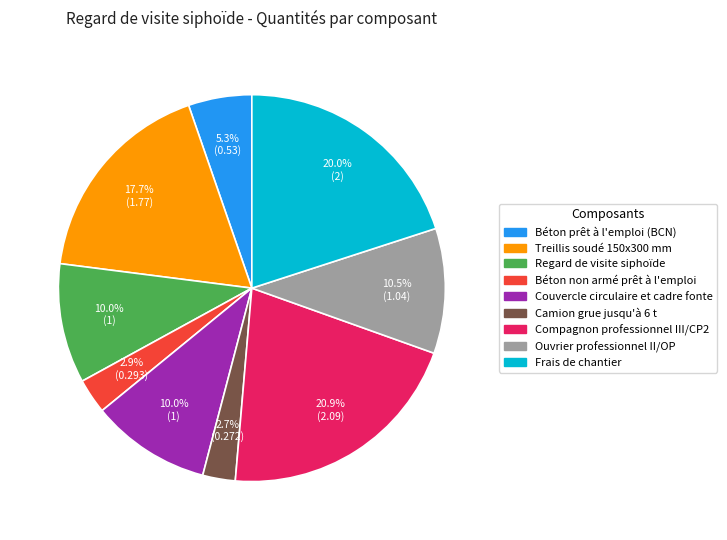

Between Regard de visite siphoïde and Béton prêt à l'emploi (BCN), which is larger?

Regard de visite siphoïde